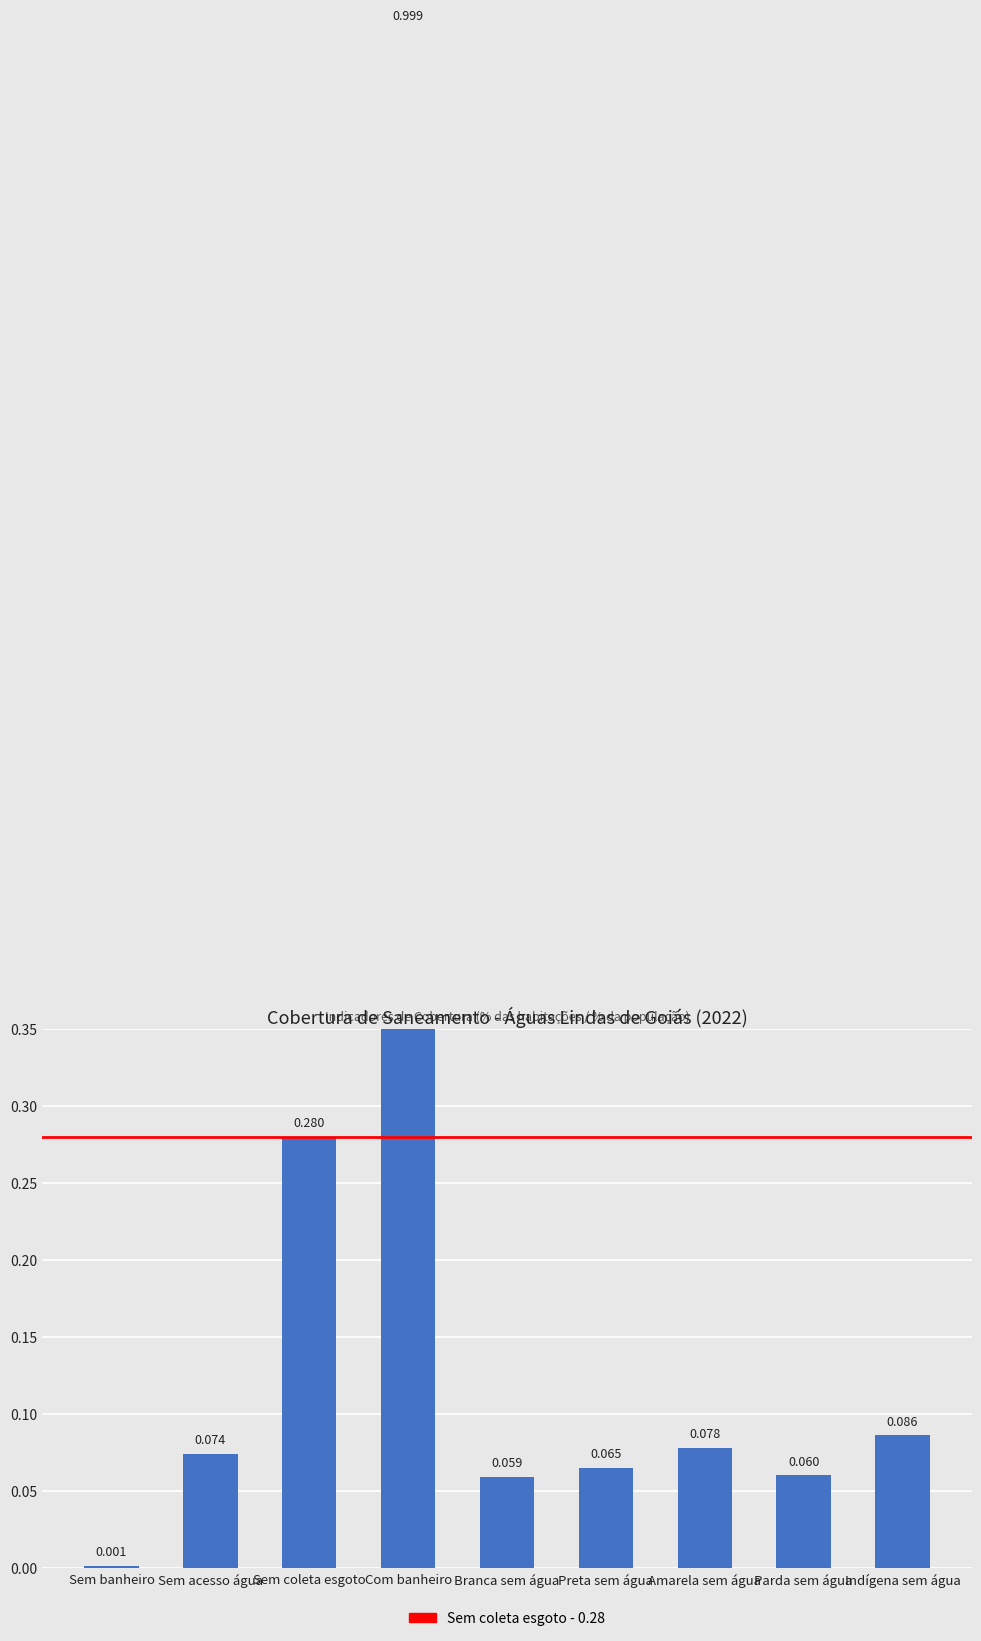

Which label corresponds to the smallest value in the chart?

Sem banheiro